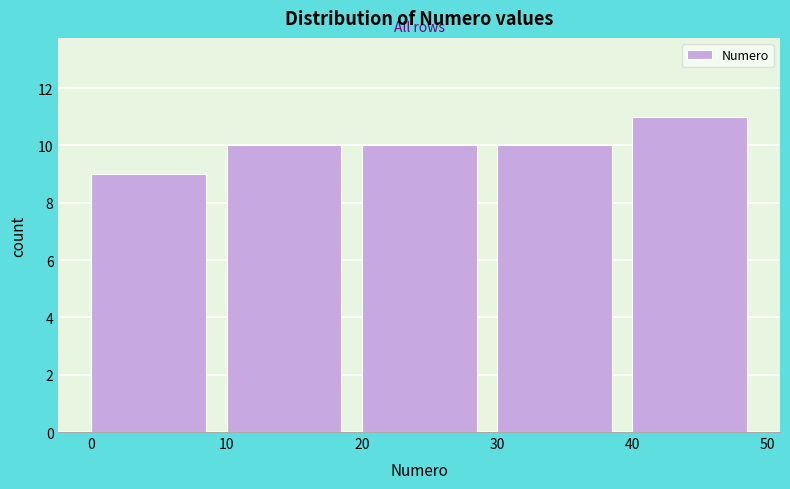

Reading left to right, transcribe this chart: for each bar, give the range it covers on the x-axis and its height. The values are not printed on the chart, so give them approximately, as read against the axis.

0 to 10: 9
10 to 20: 10
20 to 30: 10
30 to 40: 10
40 to 50: 11